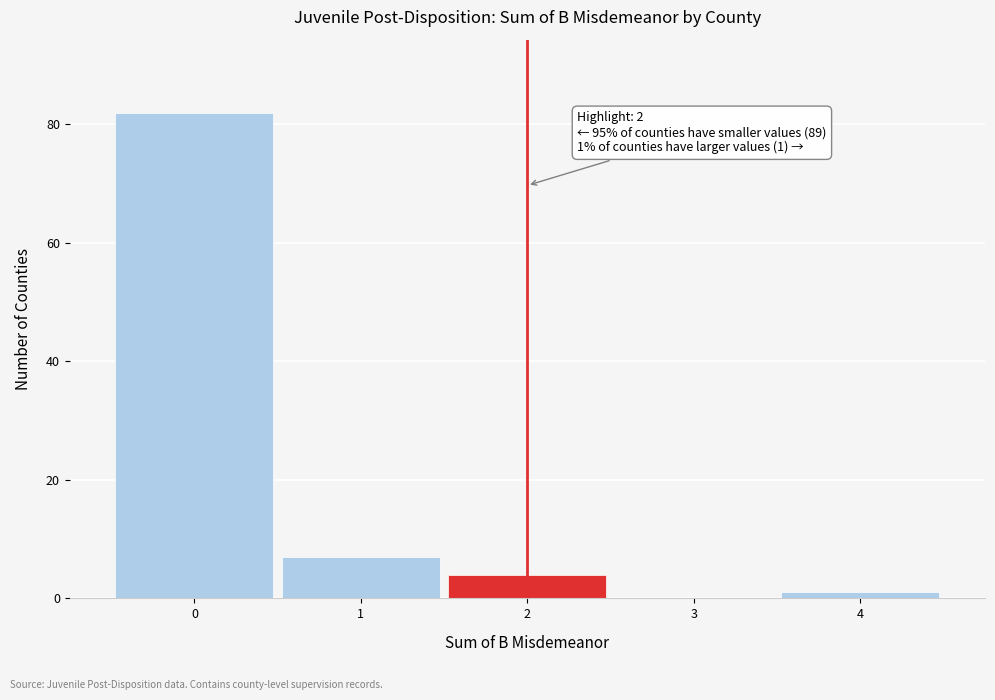

Which range on the x-axis has the tallest bar?

-0.5 to 0.5